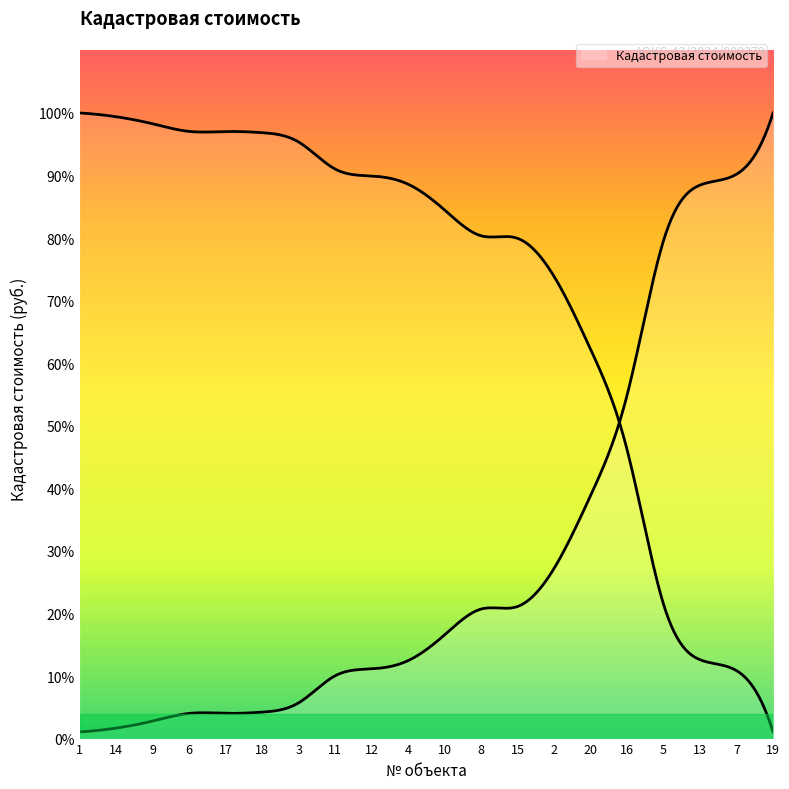

Reading left to right, transcribe all the data shown in this chart.

1=43085.7	2=1094126.3	3=229846.4	4=501078.2	5=3202006.9	6=161761.1	7=3628007.3	8=832620.9	9=112670.3	10=666867.3	11=403699.9	12=448087.5	13=3557707.4	14=67325.9	15=849130.1	16=2207786.6	17=162321.3	18=169919.3	19=4021430.2	20=1562397.1